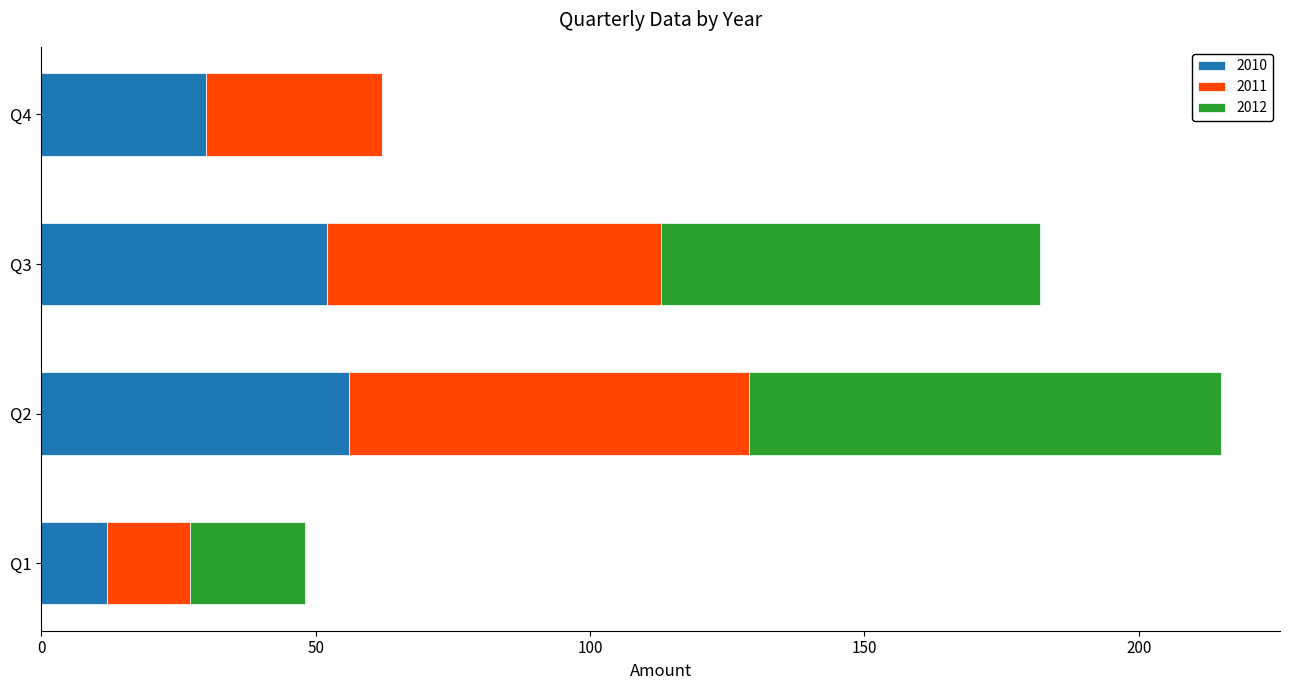

What are all the series names shown in the legend?

2010, 2011, 2012